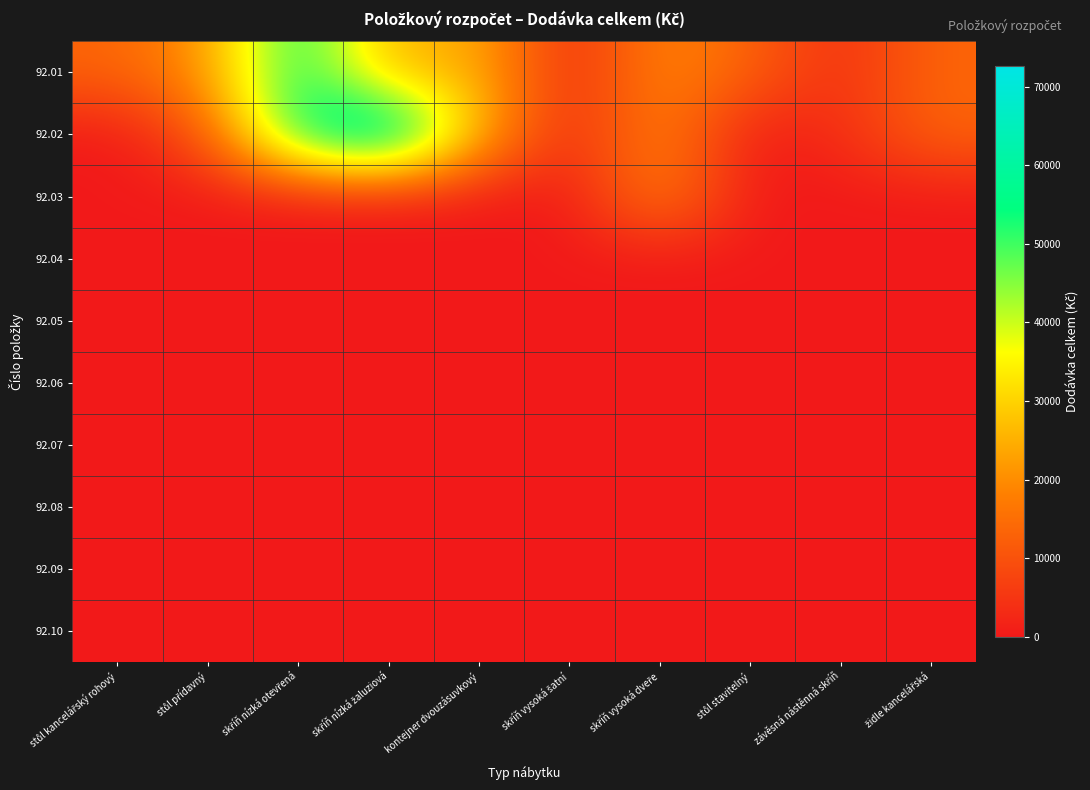

What is the spread (max minus min) of values at stůl kancelářský rohový?

13424